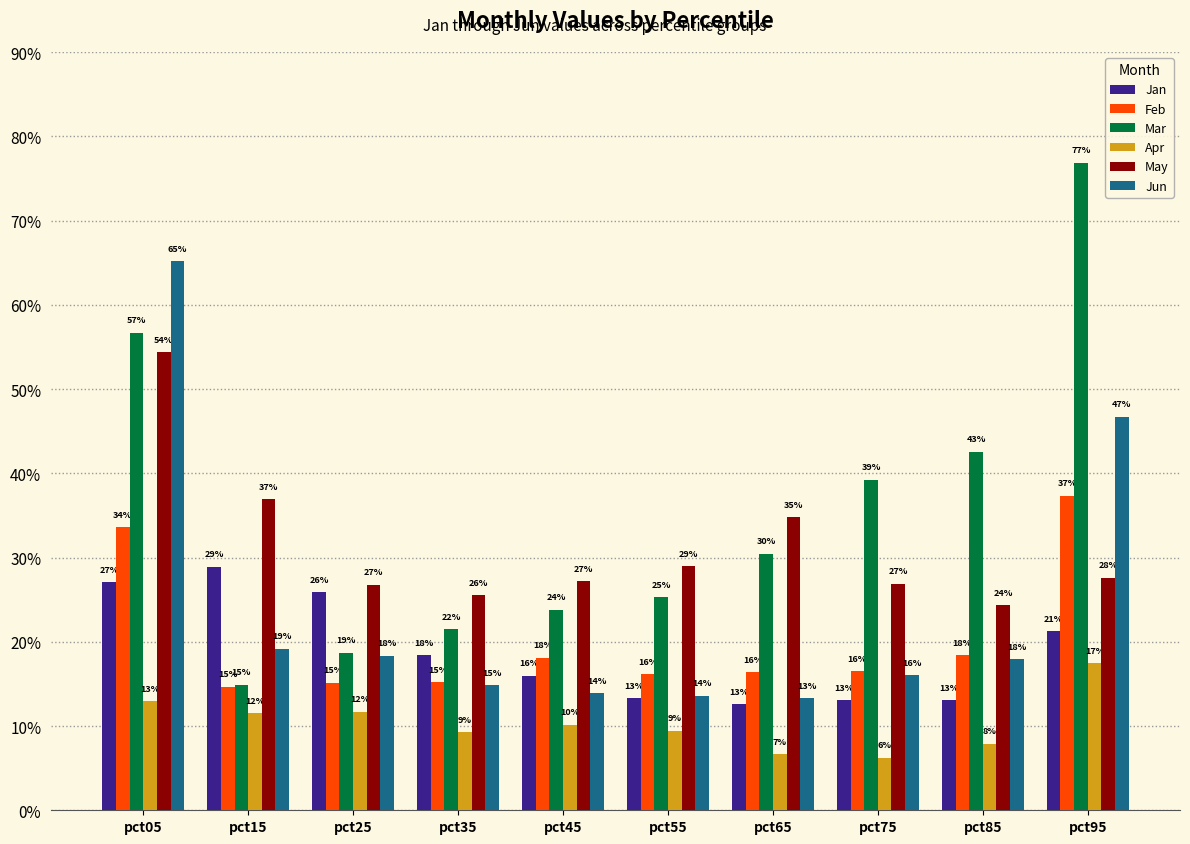

Which has a higher value, pct05 or pct35?

pct05